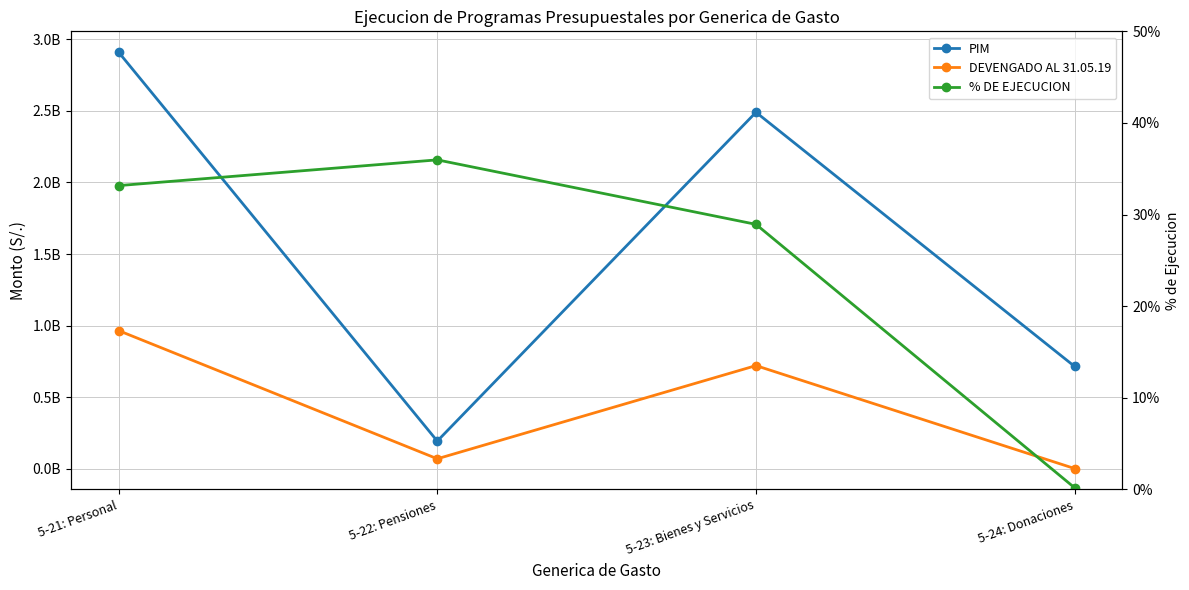

Count the PIM values in the range 714387443 to 2910183958.

3